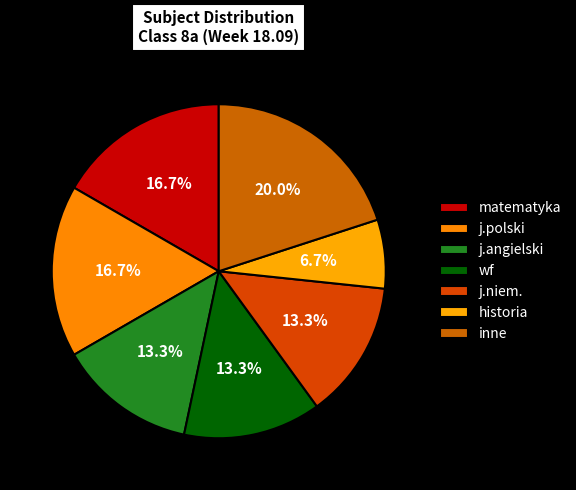

Count the number of slices in the pie.

7